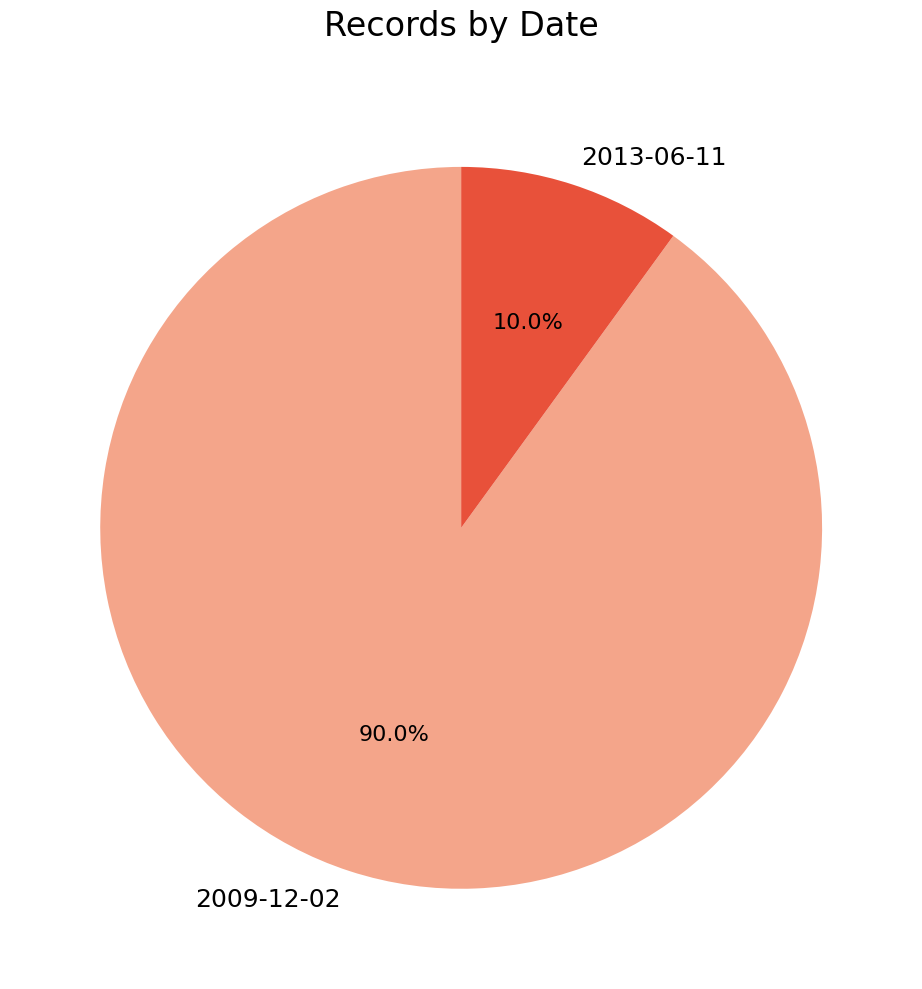

Is it true that 2009-12-02 is 4% of the pie?

False